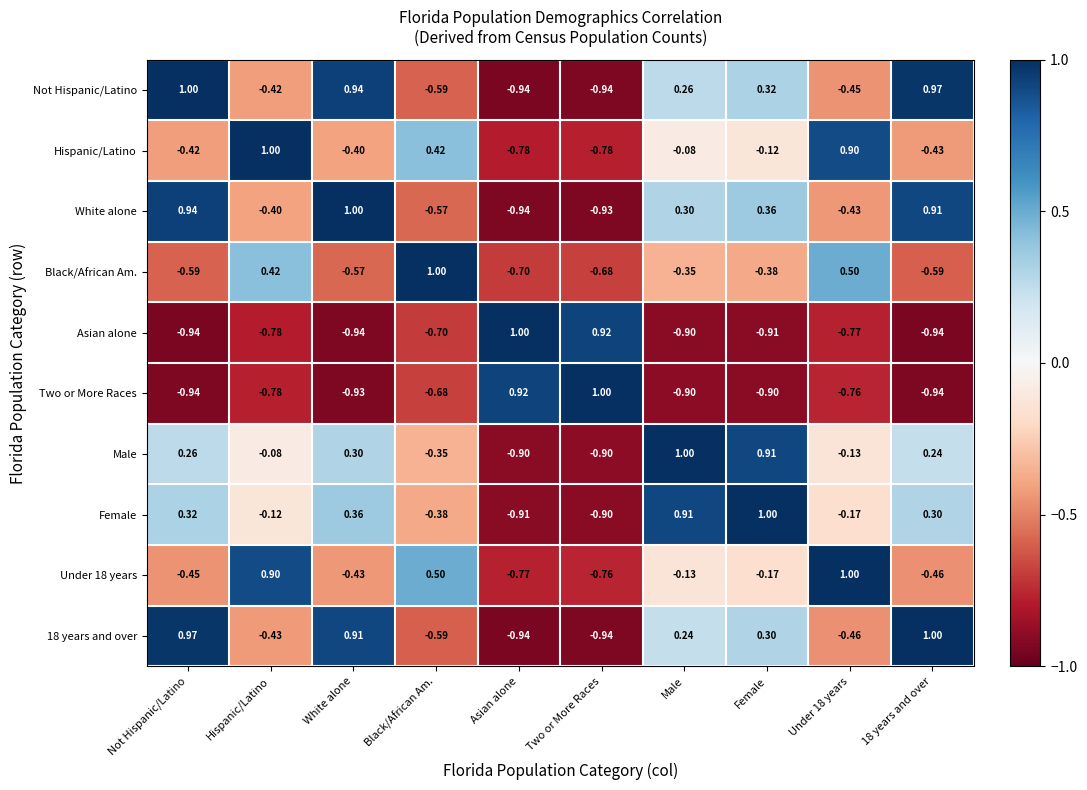

Which category has the lowest value in the Black/African Am. series?

Asian alone